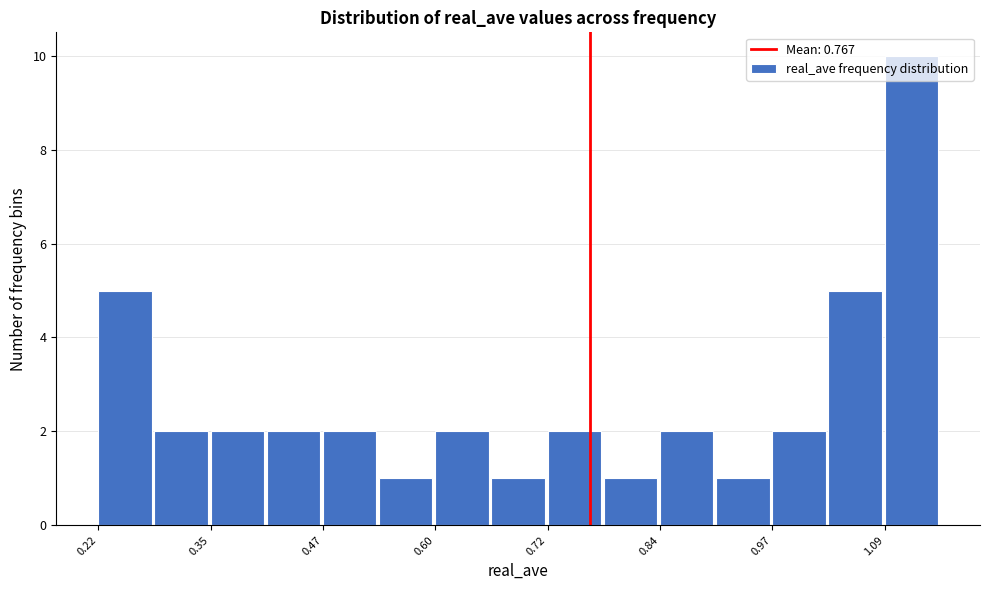

Around what value on the x-axis is the tallest bar? Give the approximate position of its centre, as read against the axis.

1.12